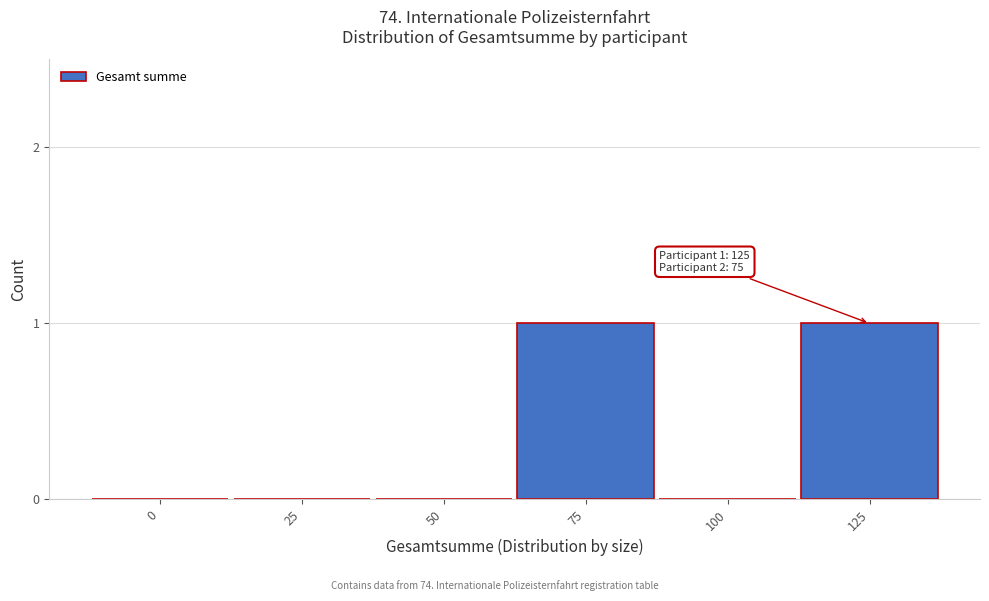

Reading left to right, what are all the values shown in this chart?

0=0	25=0	50=0	75=1	100=0	125=1